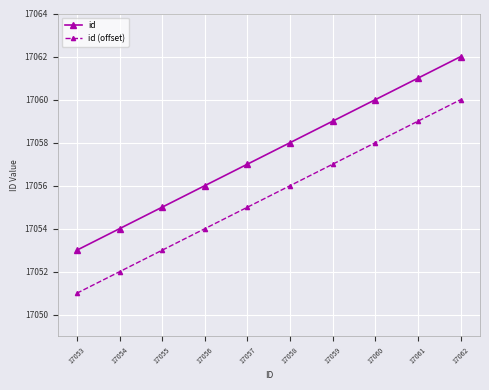

Is it true that id equals 17055 at 17055?

True